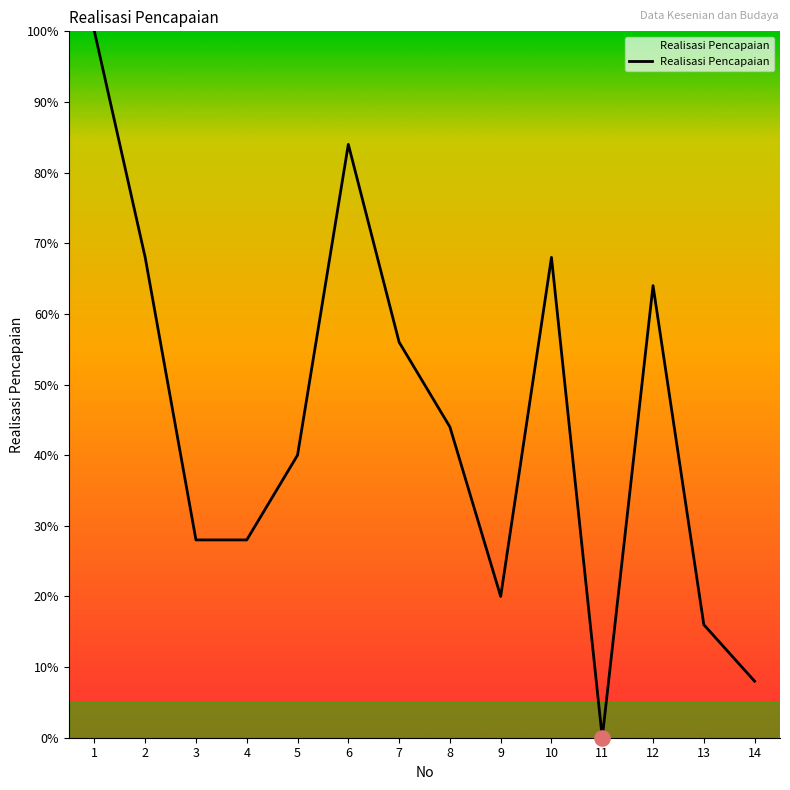

What is the change in value from 1 to 7?

-44.0